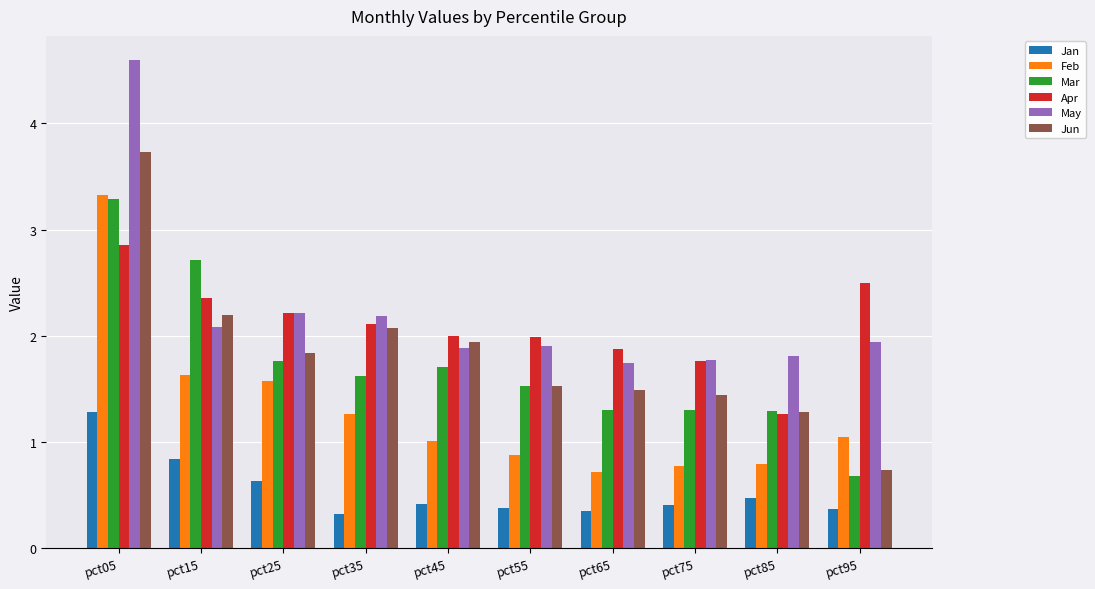

The value of Jan at pct05 is 1.3. True or false?

True